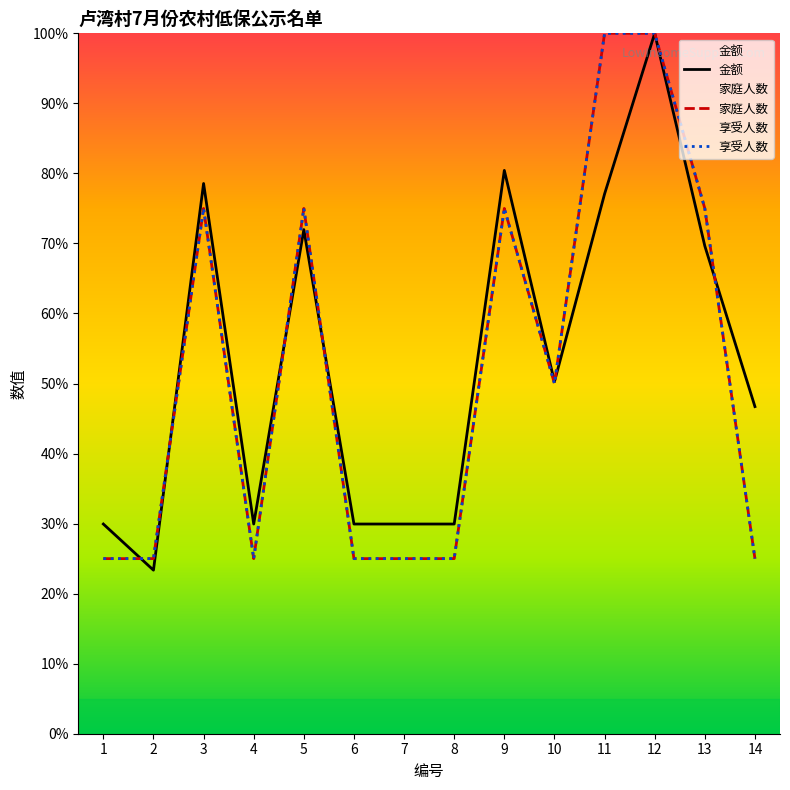

Which series has the largest range (max minus min)?

金额